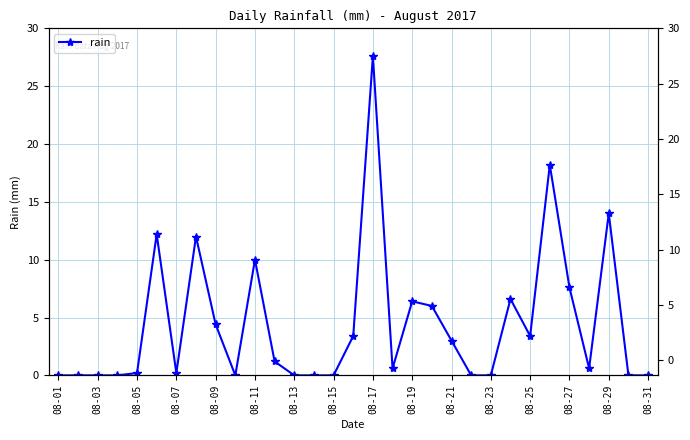

Is this an area chart (filled region under the line)?

No